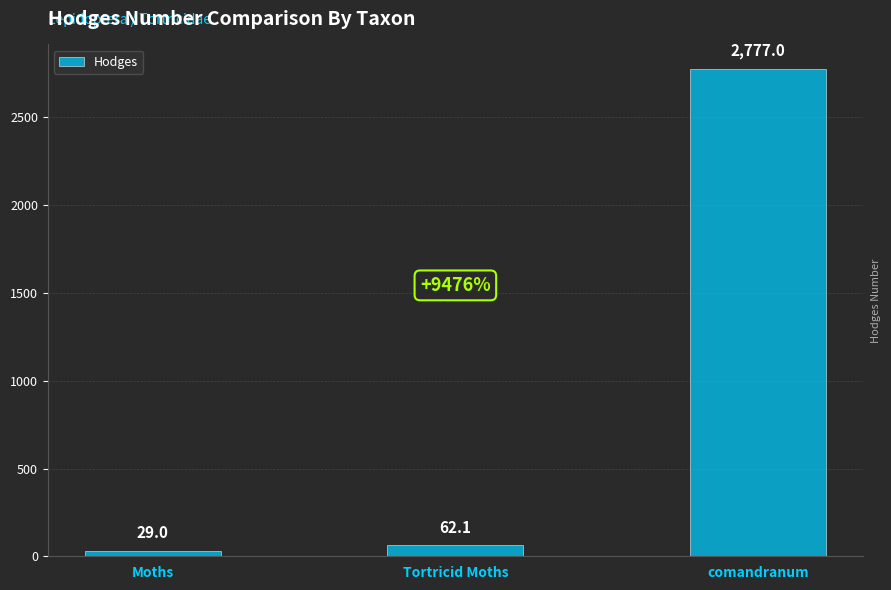

Rank the categories by value from highest to lowest.

comandranum, Tortricid Moths, Moths